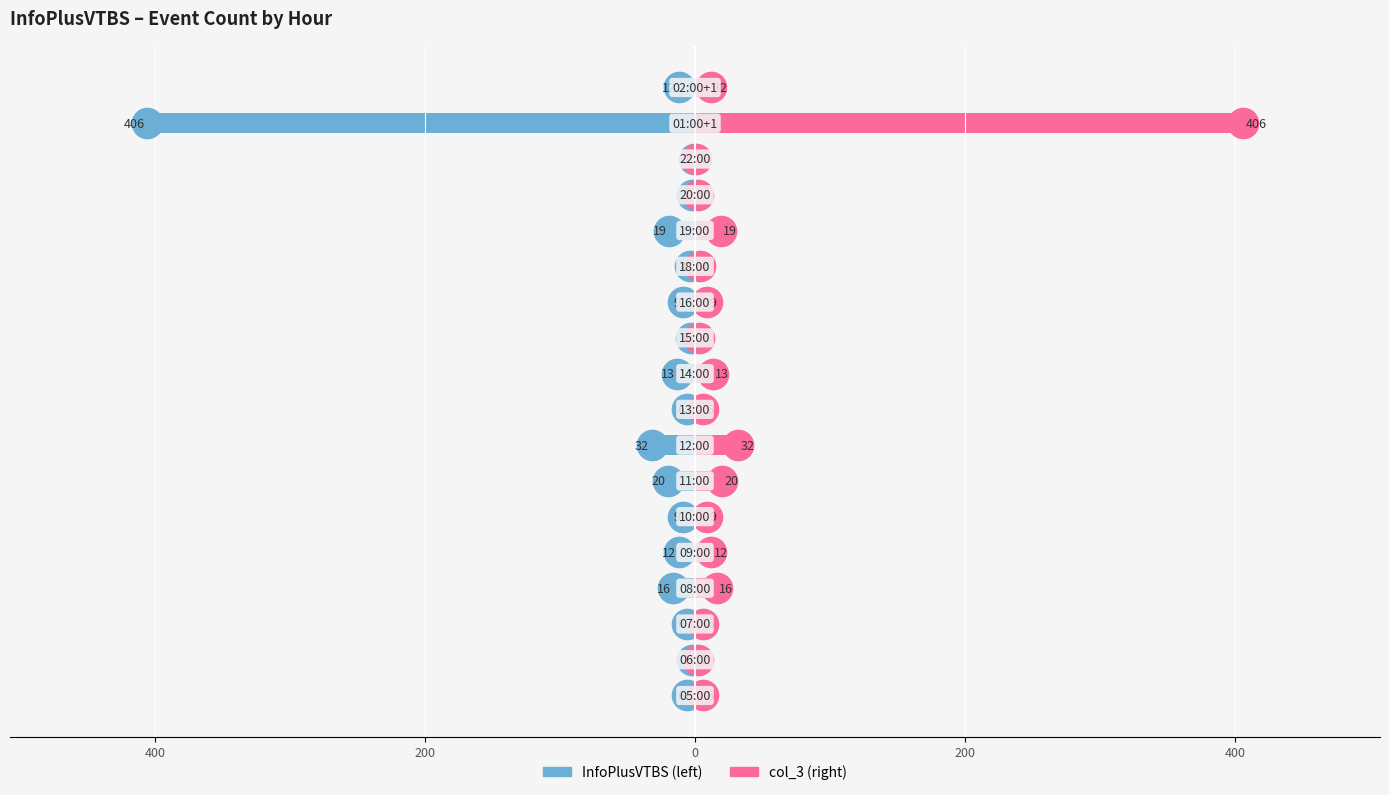

What is the value of the Left (InfoPlusVTBS) bar at the 9th from the left?

-6